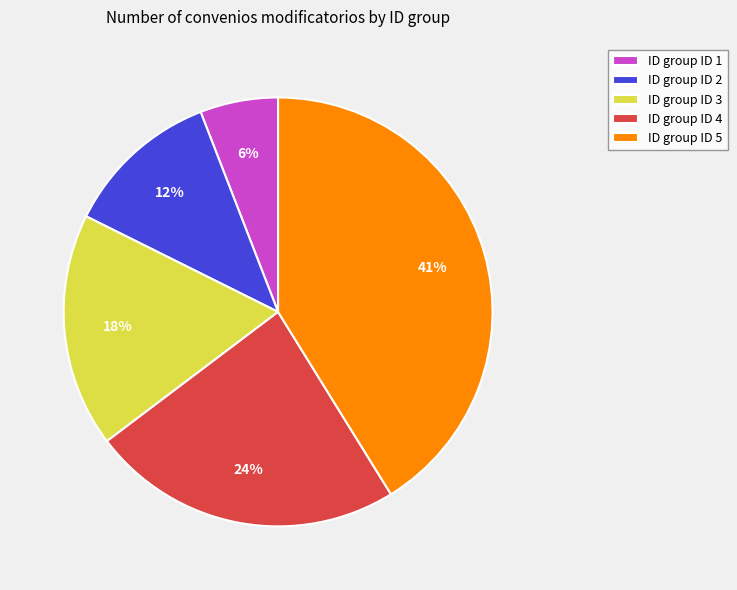

To the nearest percent, what is the average slice percentage?

20%